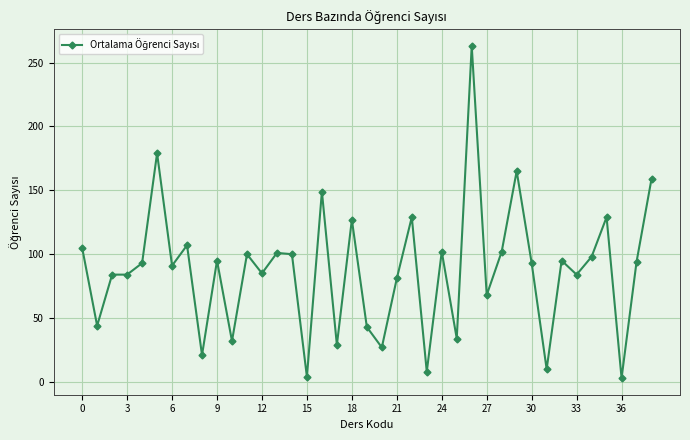

What is the greatest value displayed?

263